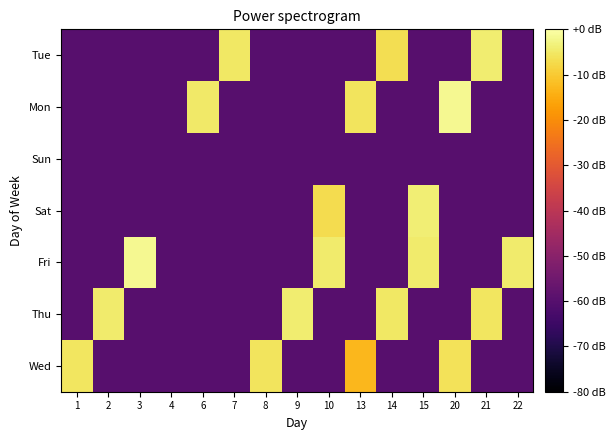

Reading left to right, transcribe all the data shown in this chart.

Wed: 1=-5.3	2=-60.0	3=-60.0	4=-60.0	6=-60.0	7=-60.0	8=-5.7	9=-60.0	10=-60.0	13=-13.0	14=-60.0	15=-60.0	20=-6.0	21=-60.0	22=-60.0
Thu: 1=-60.0	2=-4.7	3=-60.0	4=-60.0	6=-60.0	7=-60.0	8=-60.0	9=-4.4	10=-60.0	13=-60.0	14=-5.0	15=-60.0	20=-60.0	21=-5.5	22=-60.0
Fri: 1=-60.0	2=-60.0	3=-1.7	4=-60.0	6=-60.0	7=-60.0	8=-60.0	9=-60.0	10=-4.6	13=-60.0	14=-60.0	15=-4.6	20=-60.0	21=-60.0	22=-4.5
Sat: 1=-60.0	2=-60.0	3=-60.0	4=-60.0	6=-60.0	7=-60.0	8=-60.0	9=-60.0	10=-7.1	13=-60.0	14=-60.0	15=-4.0	20=-60.0	21=-60.0	22=-60.0
Sun: 1=-60.0	2=-60.0	3=-60.0	4=-60.0	6=-60.0	7=-60.0	8=-60.0	9=-60.0	10=-60.0	13=-60.0	14=-60.0	15=-60.0	20=-60.0	21=-60.0	22=-60.0
Mon: 1=-60.0	2=-60.0	3=-60.0	4=-60.0	6=-4.9	7=-60.0	8=-60.0	9=-60.0	10=-60.0	13=-5.8	14=-60.0	15=-60.0	20=-1.8	21=-60.0	22=-60.0
Tue: 1=-60.0	2=-60.0	3=-60.0	4=-60.0	6=-60.0	7=-5.0	8=-60.0	9=-60.0	10=-60.0	13=-60.0	14=-6.6	15=-60.0	20=-60.0	21=-4.3	22=-60.0